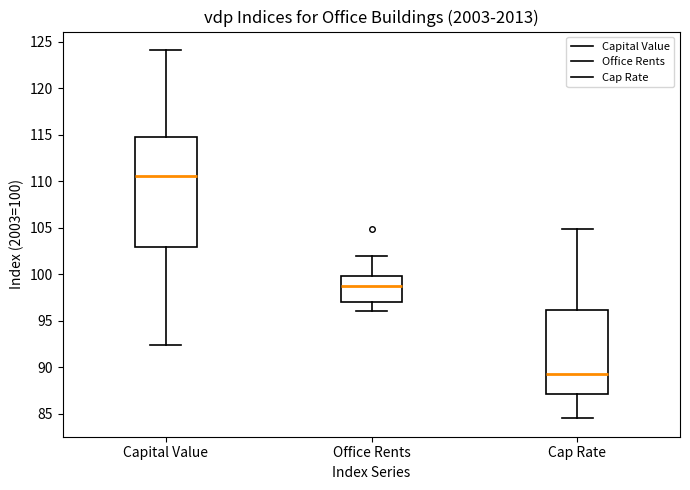

Which box is the tallest, from its lower edge to its upper edge?

Capital Value